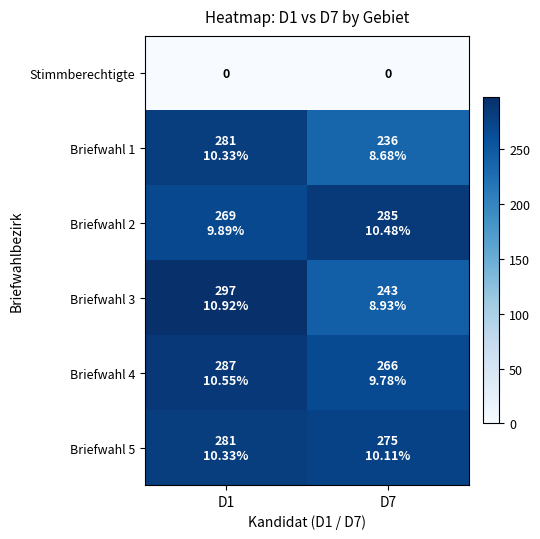

At how many categories does at least one series exceed 15?

2